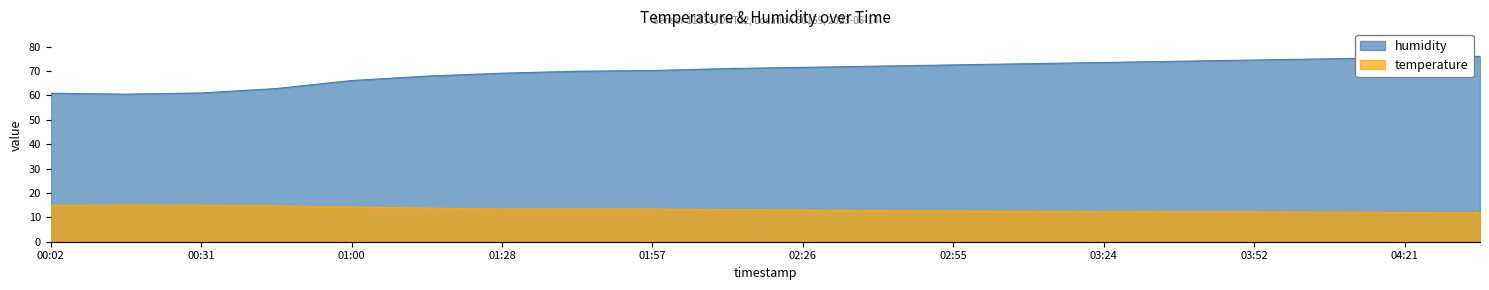

True or false: temperature and humidity cross at least once.

False